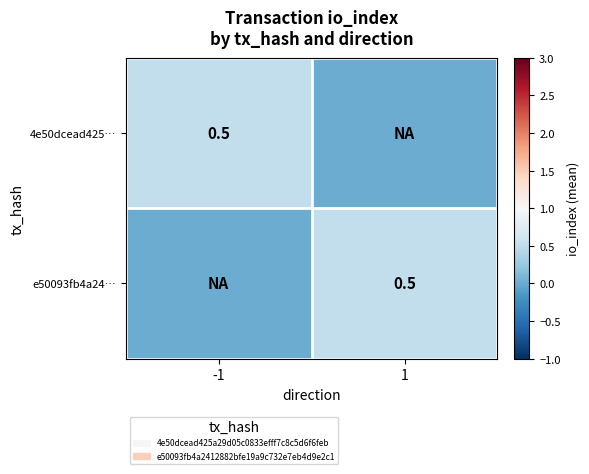

The value of 4e50dcead425… at -1 is 0.5. True or false?

True